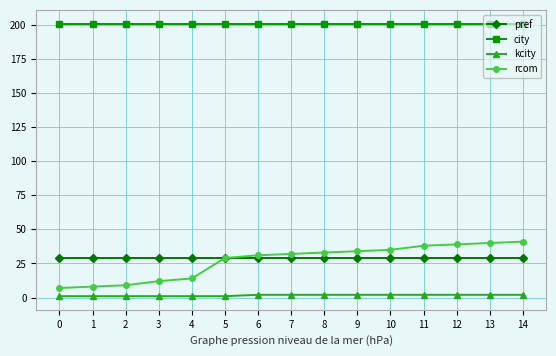

Is the value of rcom at 11 greater than the value of kcity at 4?

Yes